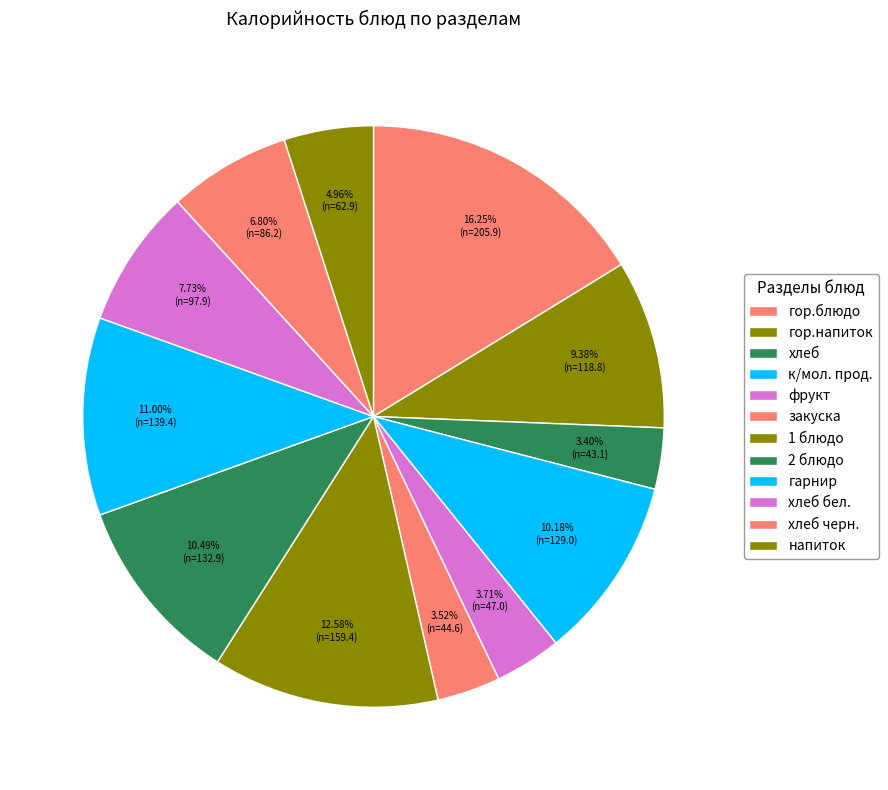

To the nearest percent, what is the combined percentage of хлеб and фрукт?

7%